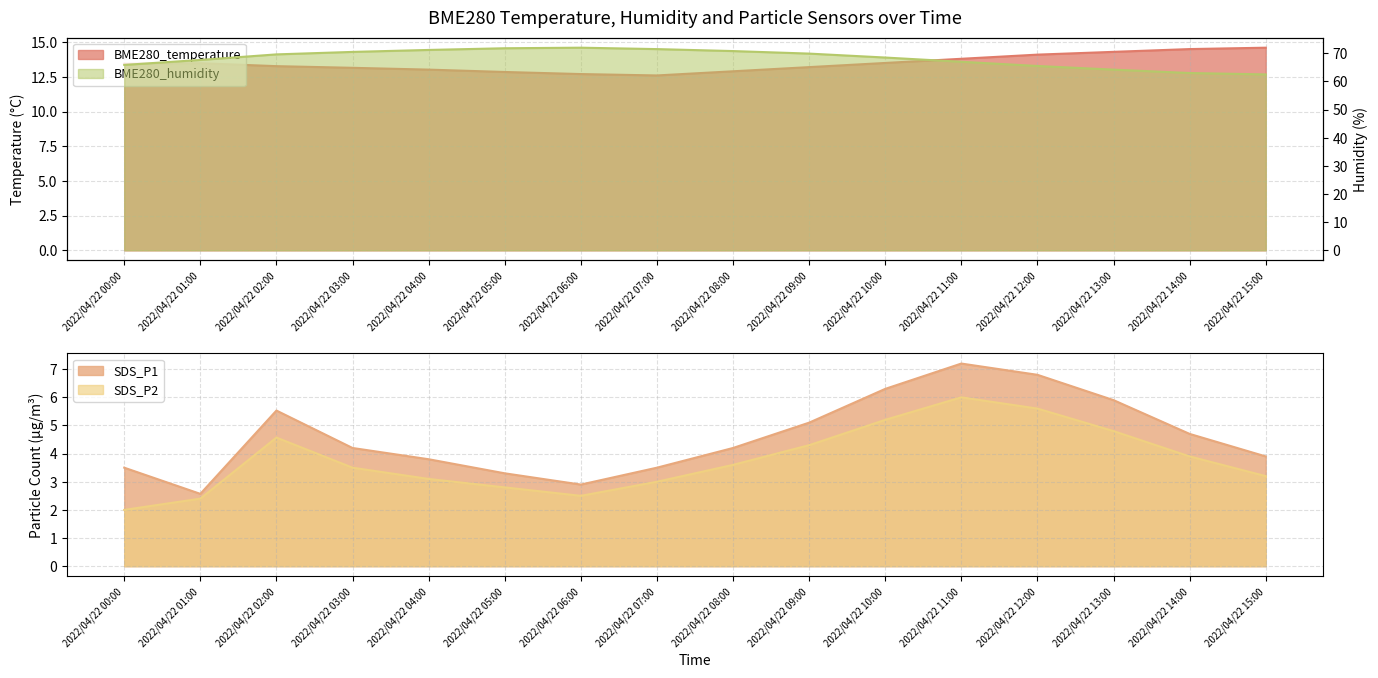

Rank the categories by BME280_temperature value from highest to lowest.

2022/04/22 15:00, 2022/04/22 14:00, 2022/04/22 13:00, 2022/04/22 12:00, 2022/04/22 11:00, 2022/04/22 10:00, 2022/04/22 01:00, 2022/04/22 00:00, 2022/04/22 02:00, 2022/04/22 09:00, 2022/04/22 03:00, 2022/04/22 04:00, 2022/04/22 08:00, 2022/04/22 05:00, 2022/04/22 06:00, 2022/04/22 07:00